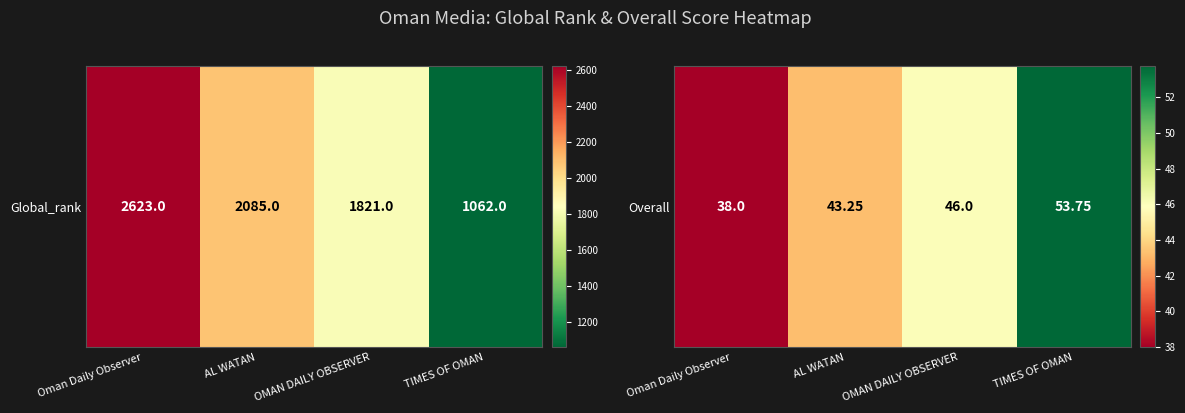

How many series are shown in this chart?

1